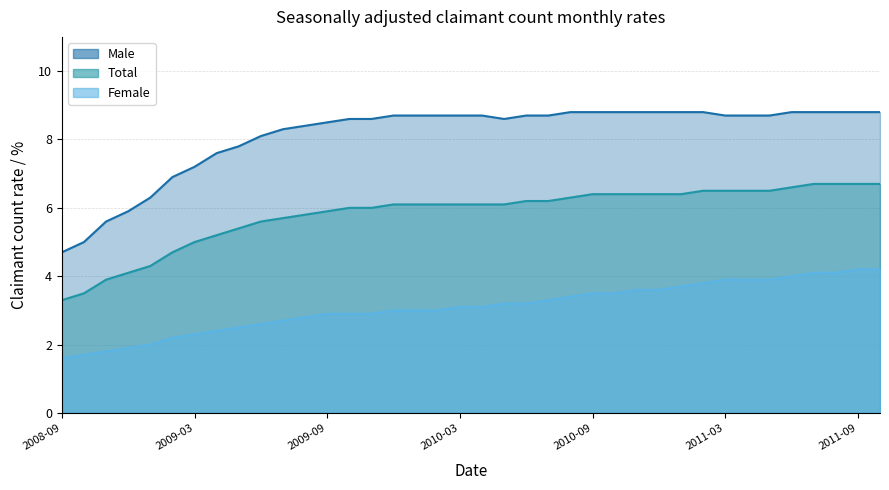

The value of Male at 2010-04 is 8.7. True or false?

True